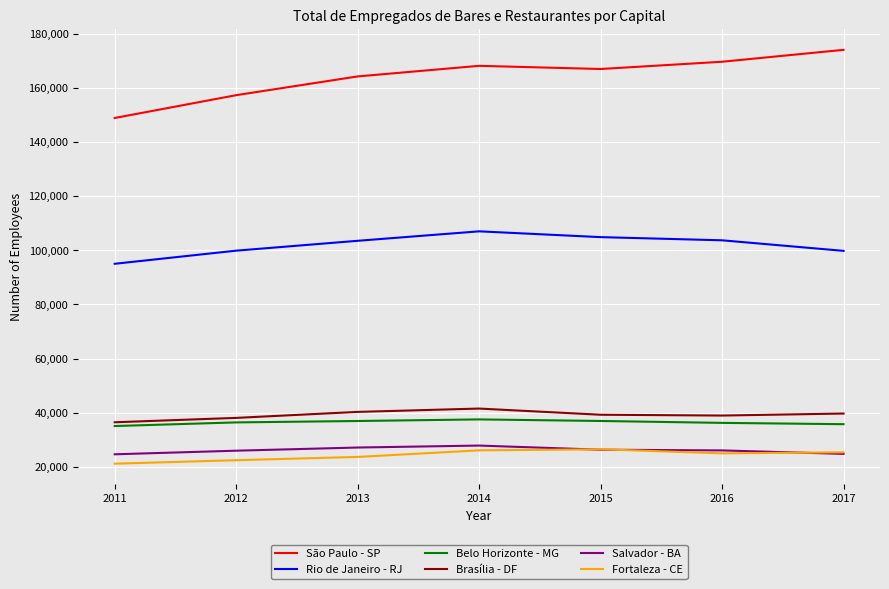

The value of São Paulo - SP at 2017 is 240005. True or false?

False